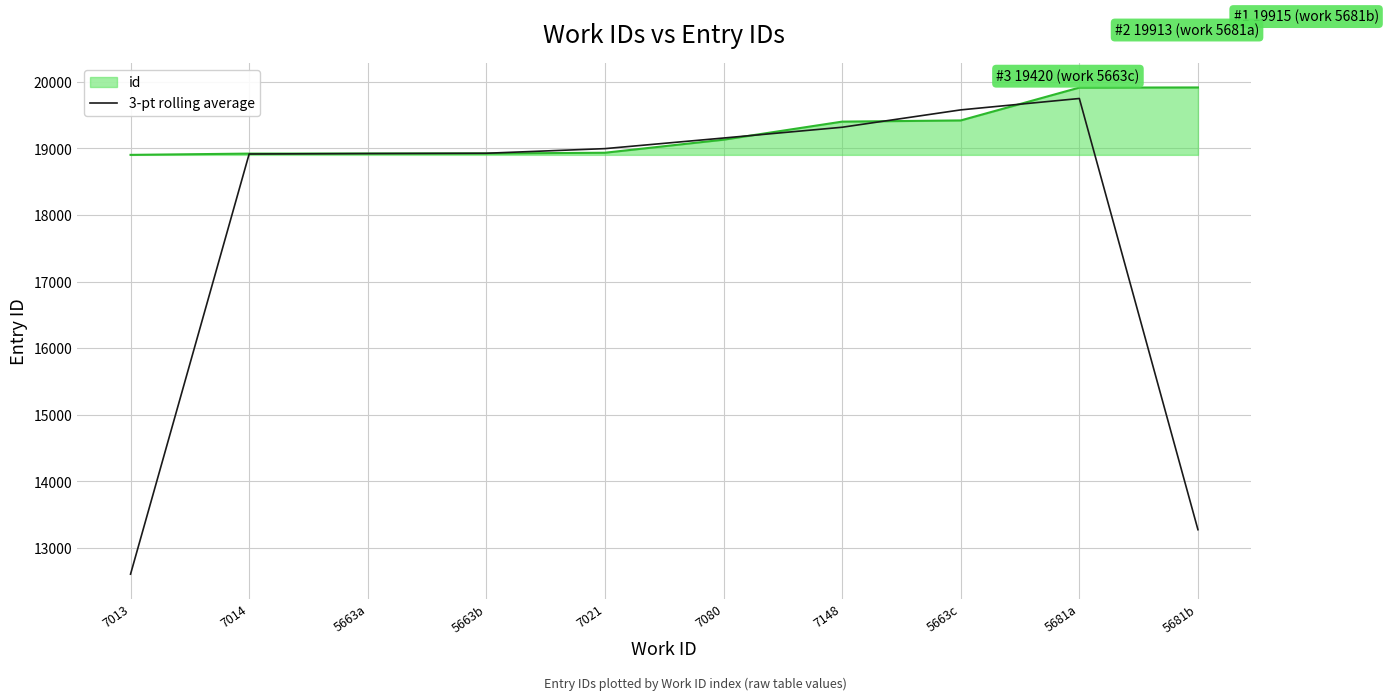

What is the maximum value shown in the chart?

19915.0